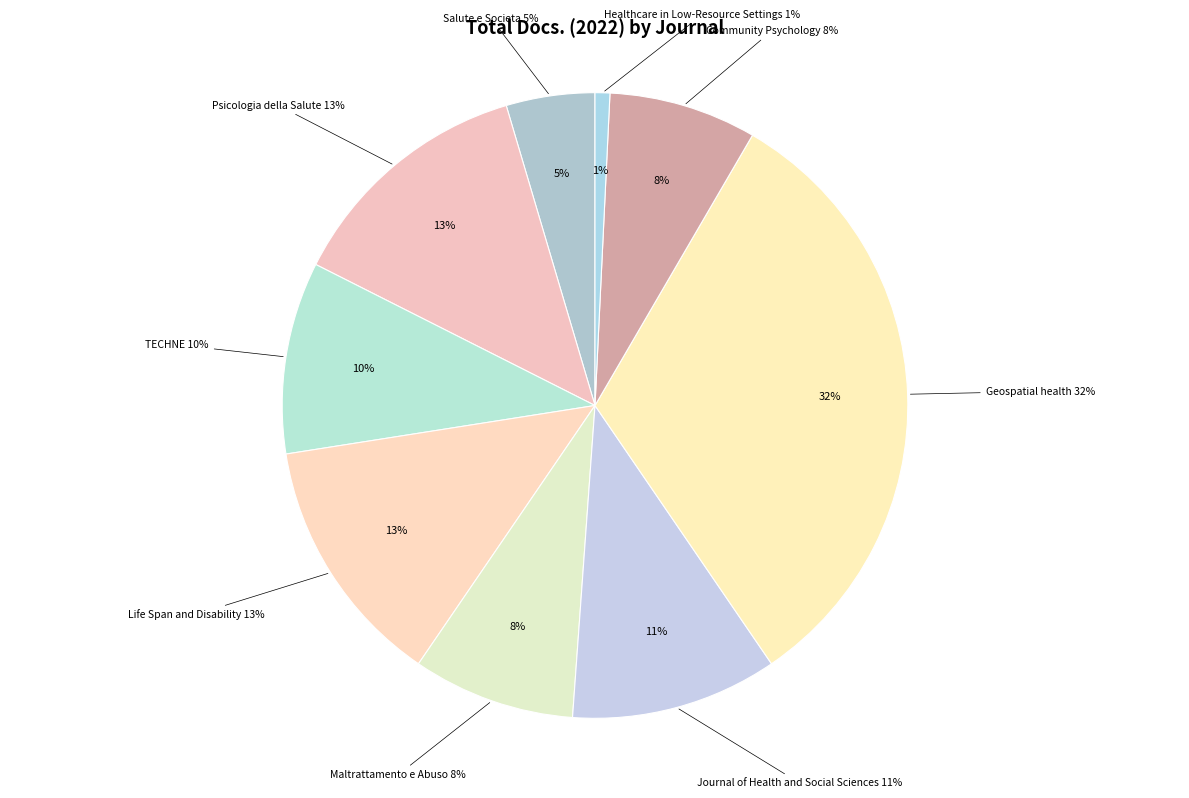

Approximately how many times larger is the value at Geospatial health (Rank 3) compared to Psicologia della Salute (Rank 8)?

2.5